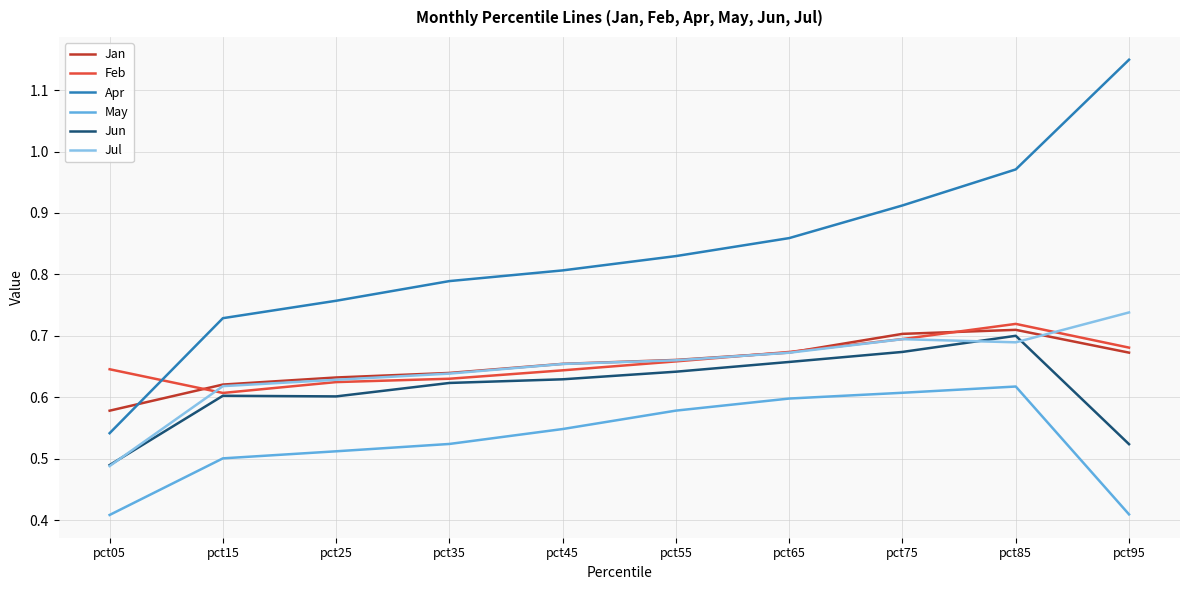

True or false: May and Apr cross at least once.

False